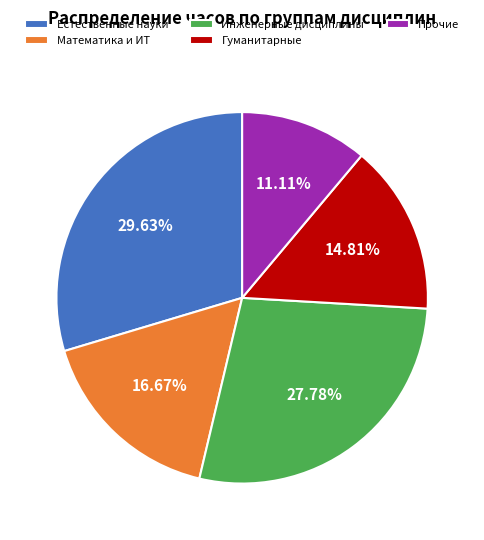

Does any single category account for the majority?

No